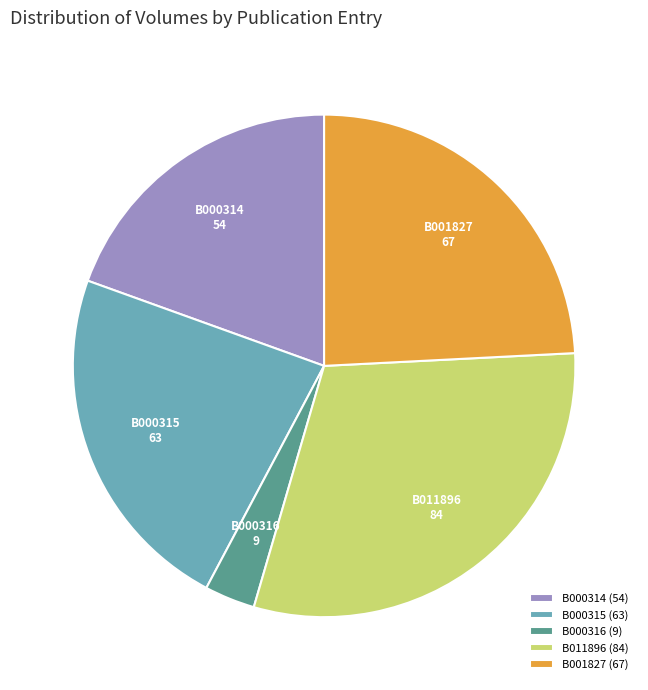

Does B011896 represent more than half of the total?

No